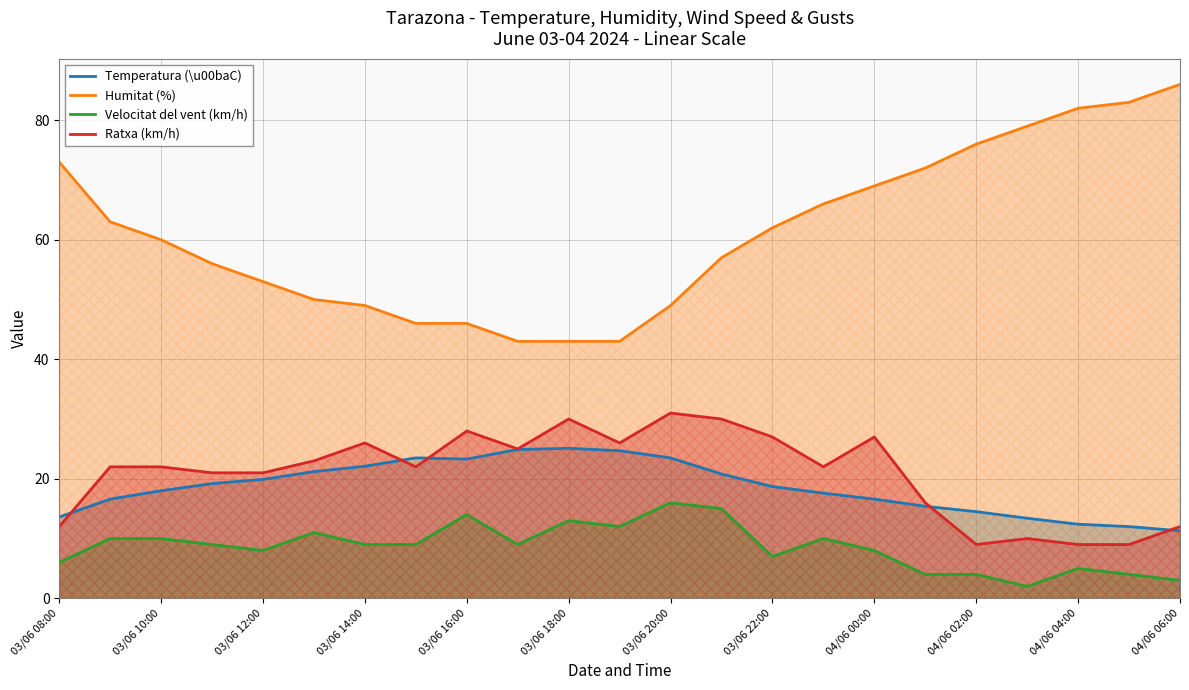

What is the spread (max minus min) of values at 13?

42.0